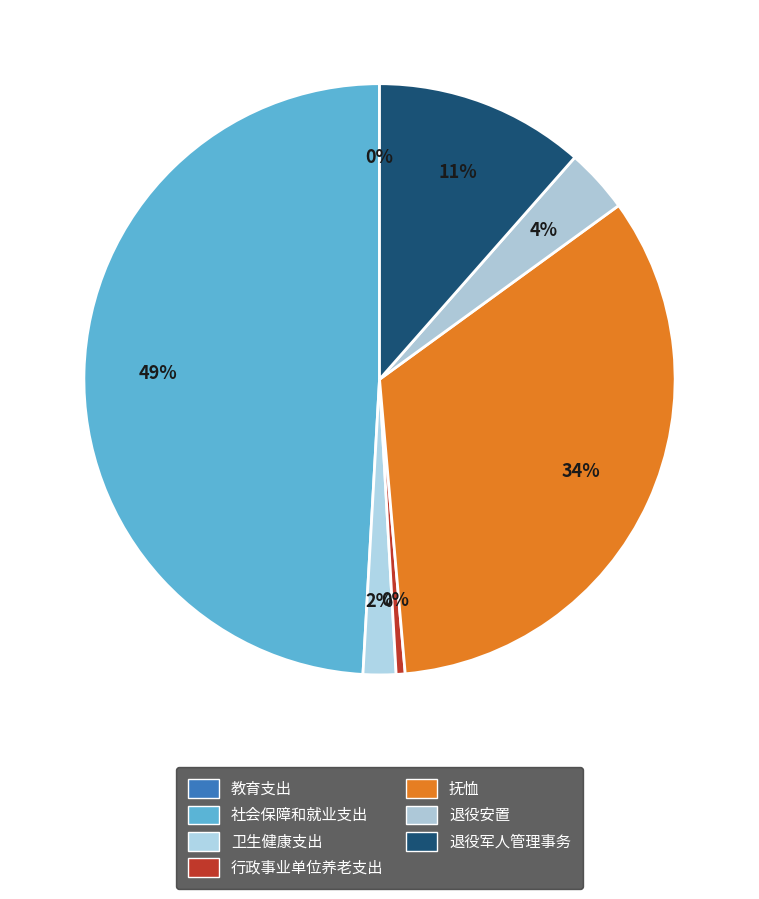

Rank the categories by value from lowest to highest.

教育支出, 行政事业单位养老支出, 卫生健康支出, 退役安置, 退役军人管理事务, 抚恤, 社会保障和就业支出